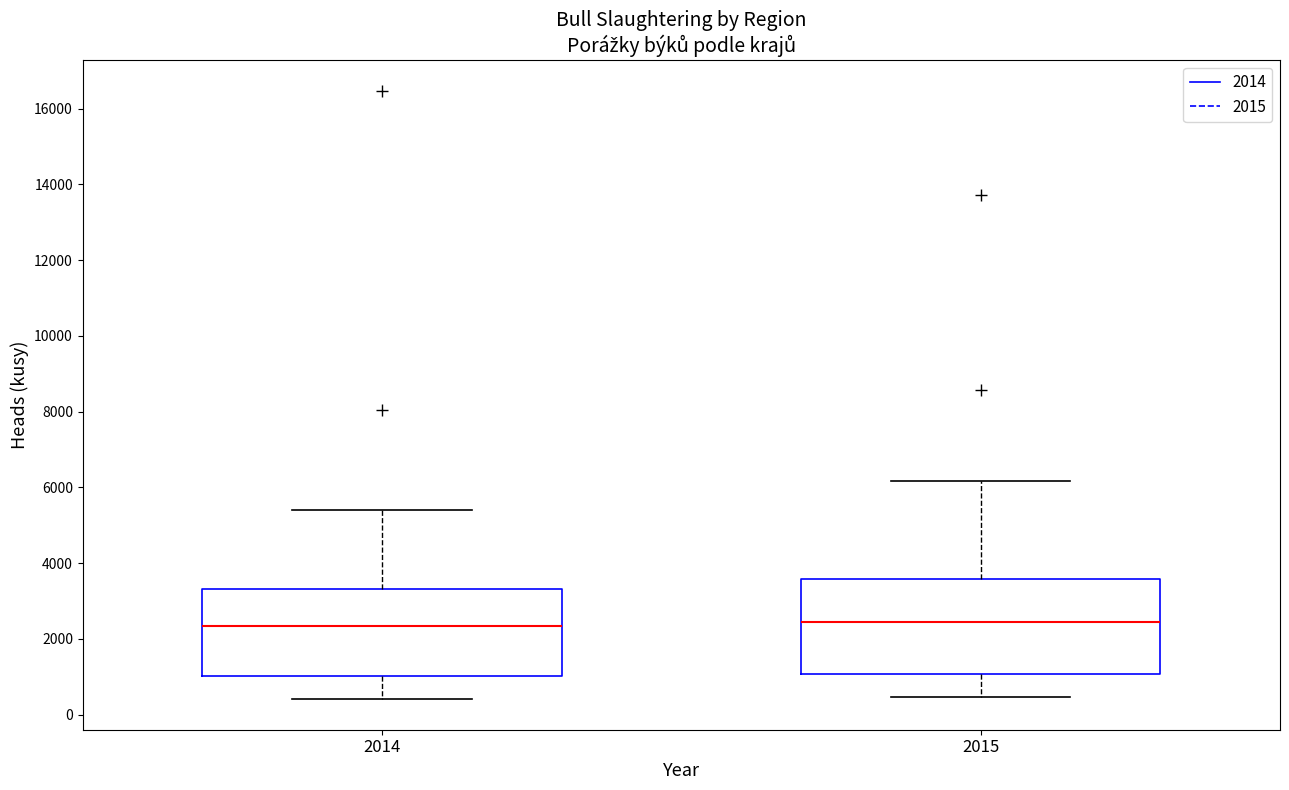

Where does the upper whisker of the box at x = 2014 end on the y-axis? The values are not printed on the chart, so give them approximately, as read against the axis.

5400